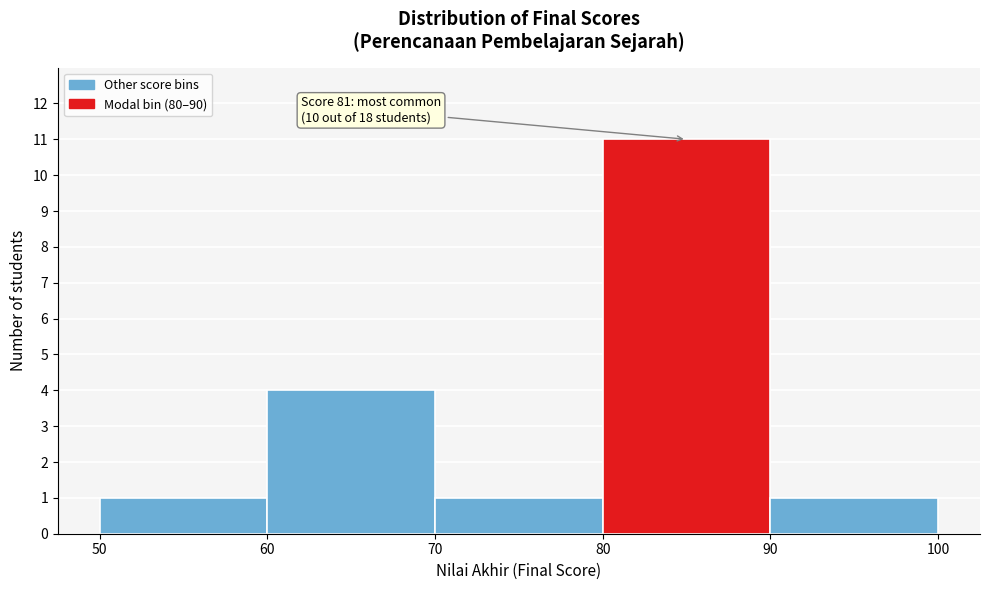

Over which range of the x-axis is the bar tallest?

80 to 90